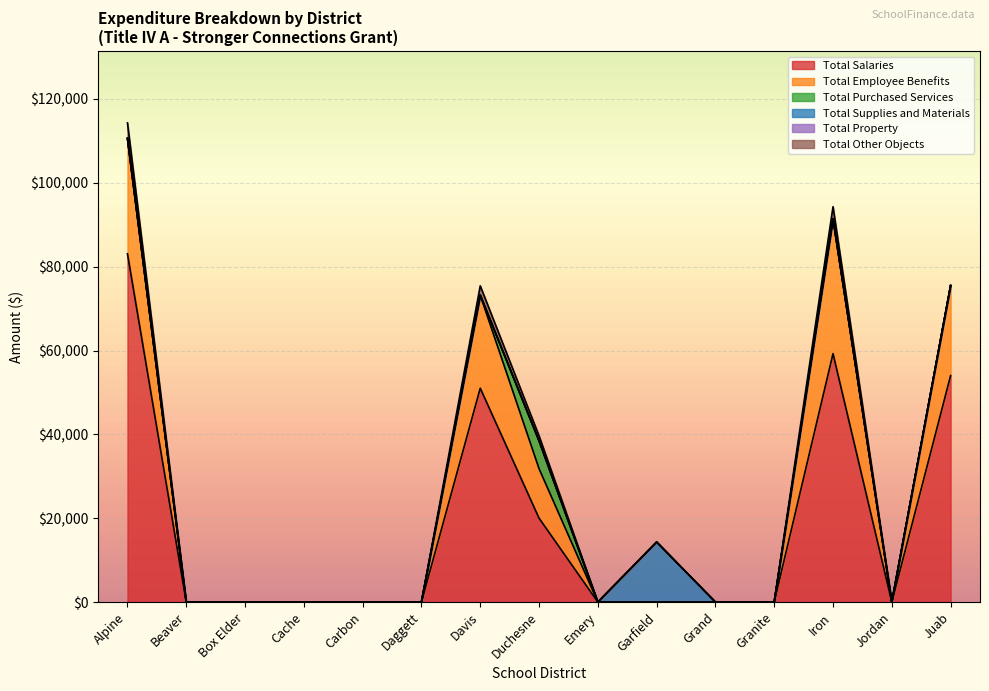

Reading left to right, what are all the values shown in this chart?

Total Salaries: 83085.0	0.0	0.0	0.0	0.0	0.0	51016.8	20016.6	0.0	0.0	0.0	0.0	59261.3	0.0	54011.4
Total Employee Benefits: 27525.0	0.0	0.0	0.0	0.0	0.0	22180.8	11796.0	0.0	0.0	0.0	0.0	32162.0	0.0	21484.0
Total Purchased Services: 0.0	0.0	0.0	0.0	0.0	0.0	0.0	6656.6	0.0	0.0	0.0	0.0	0.0	0.0	0.0
Total Supplies and Materials: 0.0	0.0	0.0	0.0	0.0	0.0	0.0	0.0	0.0	14332.0	0.0	0.0	0.0	0.0	0.0
Total Property: 0.0	0.0	0.0	0.0	0.0	0.0	0.0	0.0	0.0	0.0	0.0	0.0	0.0	0.0	0.0
Total Other Objects: 3694.0	0.0	0.0	0.0	0.0	0.0	2232.5	1192.8	0.0	0.0	0.0	0.0	2889.0	0.0	0.0